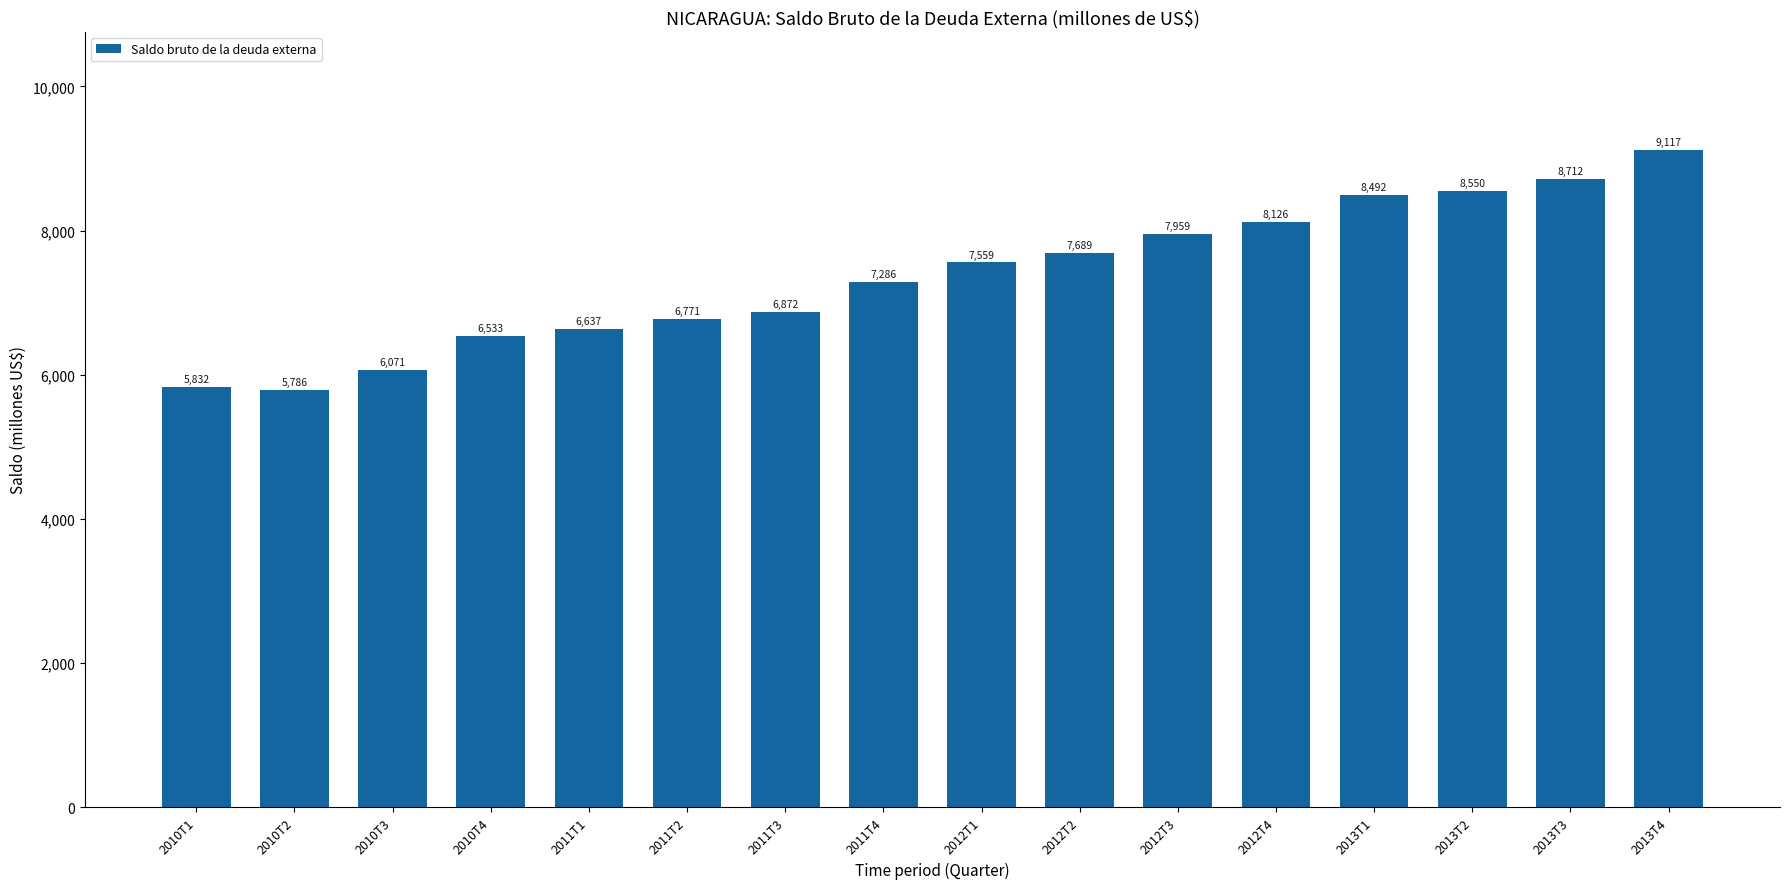

What is the difference between the values at 2010T1 and 2013T1?

2660.8